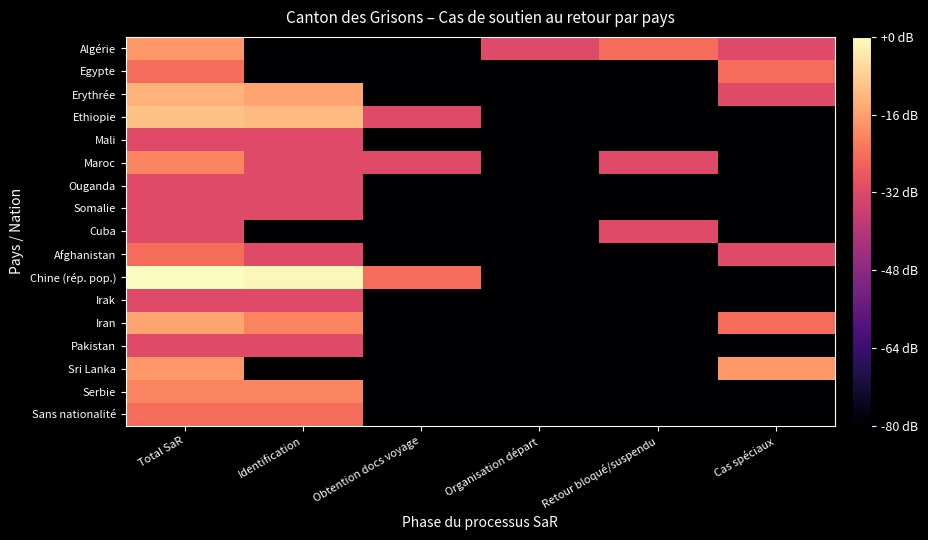

At which category is the sum across all series the highest?

Total SaR